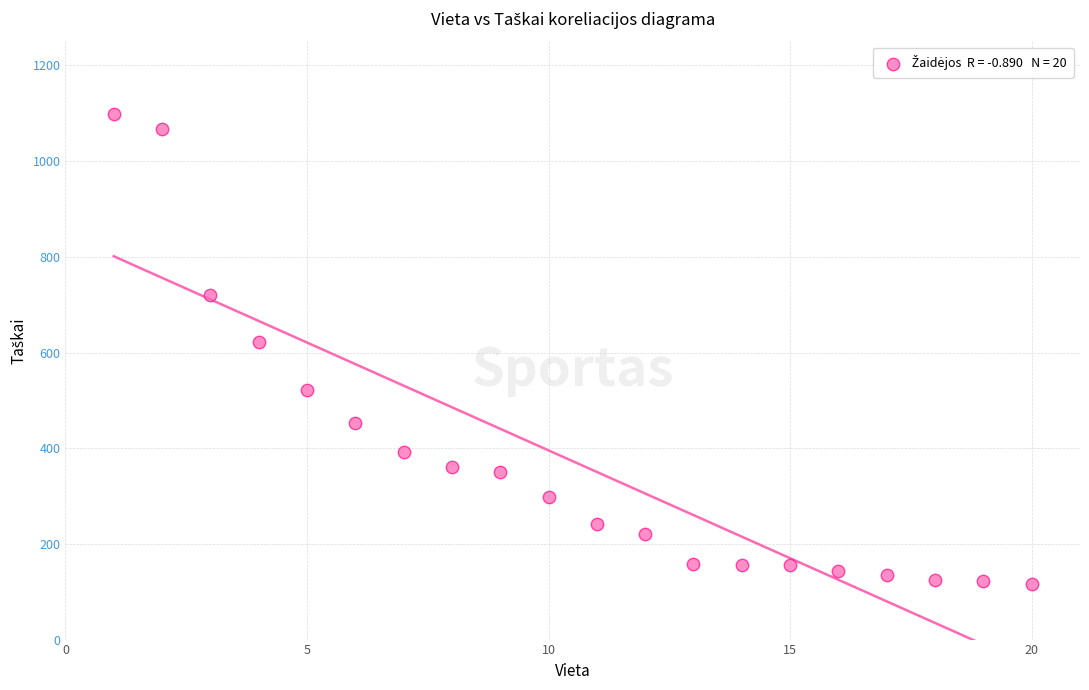

What Y value in the scatter plot is closest to 607?

622.6